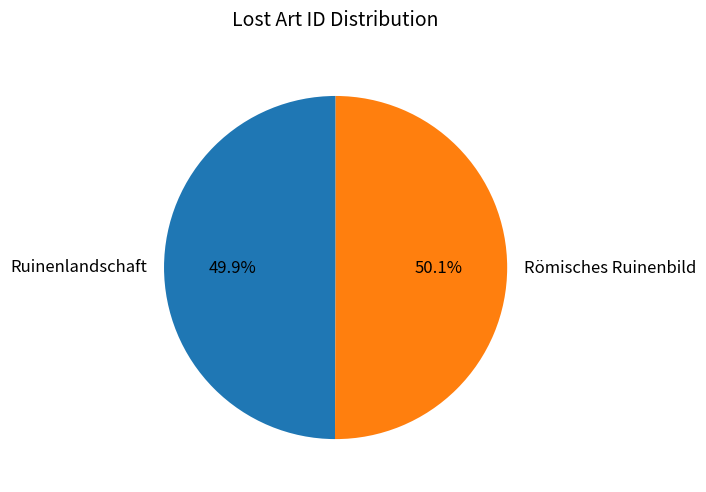

To the nearest percent, what is the average slice percentage?

50%